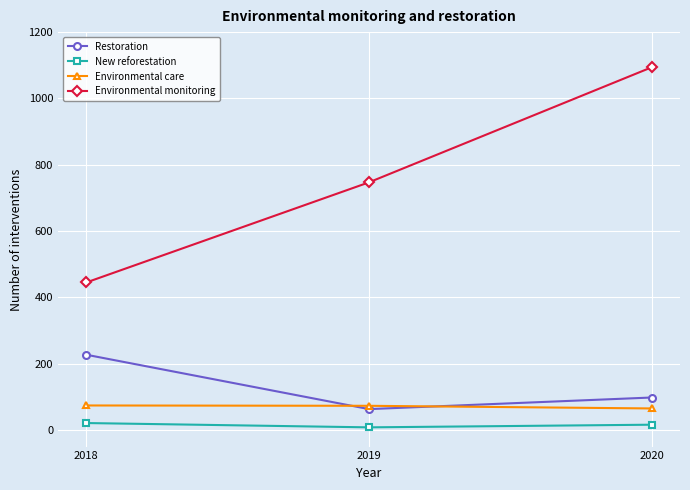

Does the chart display data point markers on the line(s)?

Yes